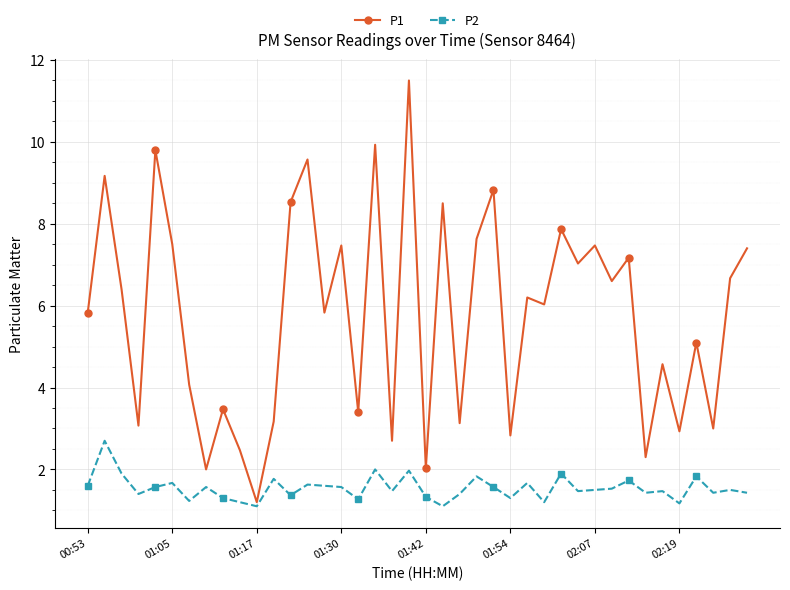

In P2, how many points are lower than both neighbors (excluding endpoints)?

13